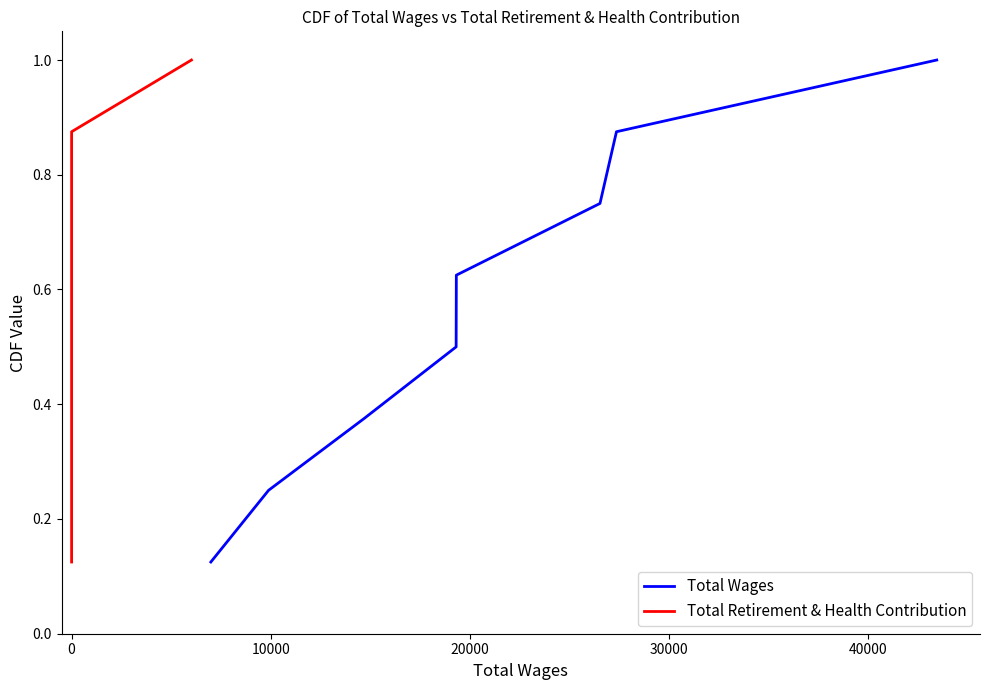

True or false: Total Retirement & Health Contribution and Total Wages cross at least once.

False